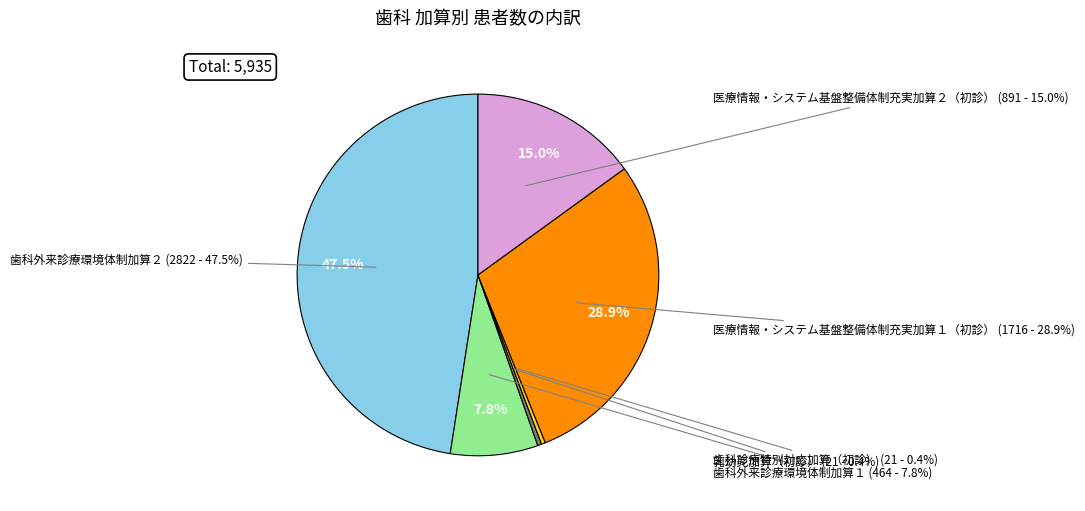

To the nearest percent, what is the average slice percentage?

17%